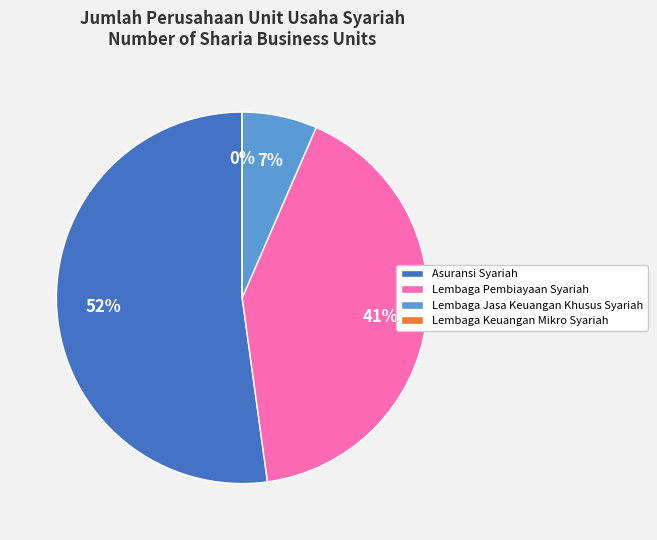

Is it true that Asuransi Syariah
(Sharia Insurance) is 52% of the pie?

True